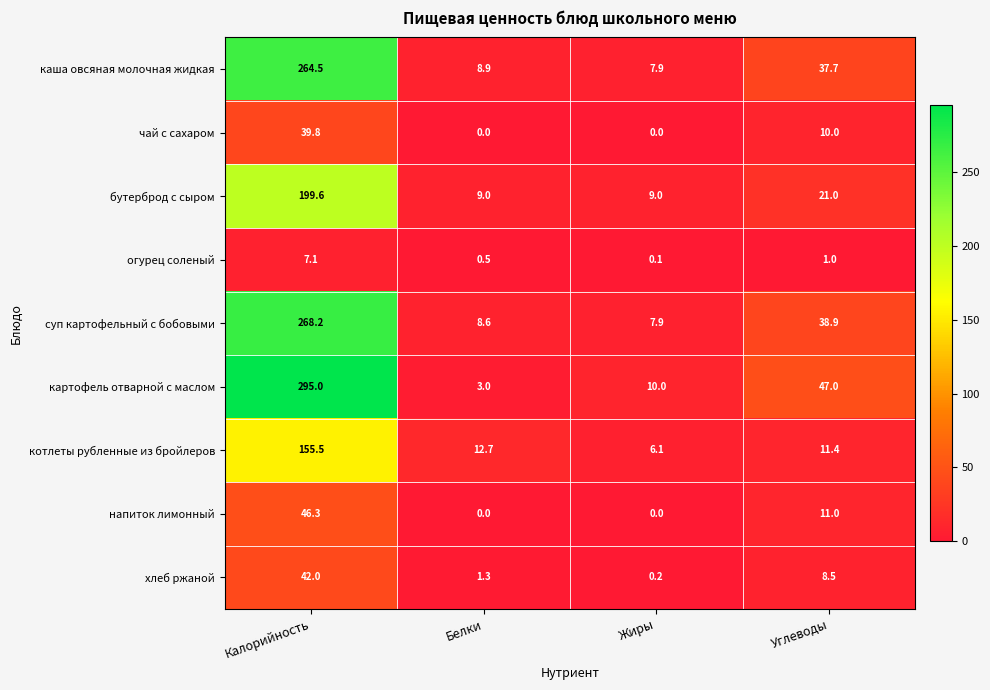

What is the difference between the maximum and second lowest values in the котлеты рубленные из бройлеров series?

144.1